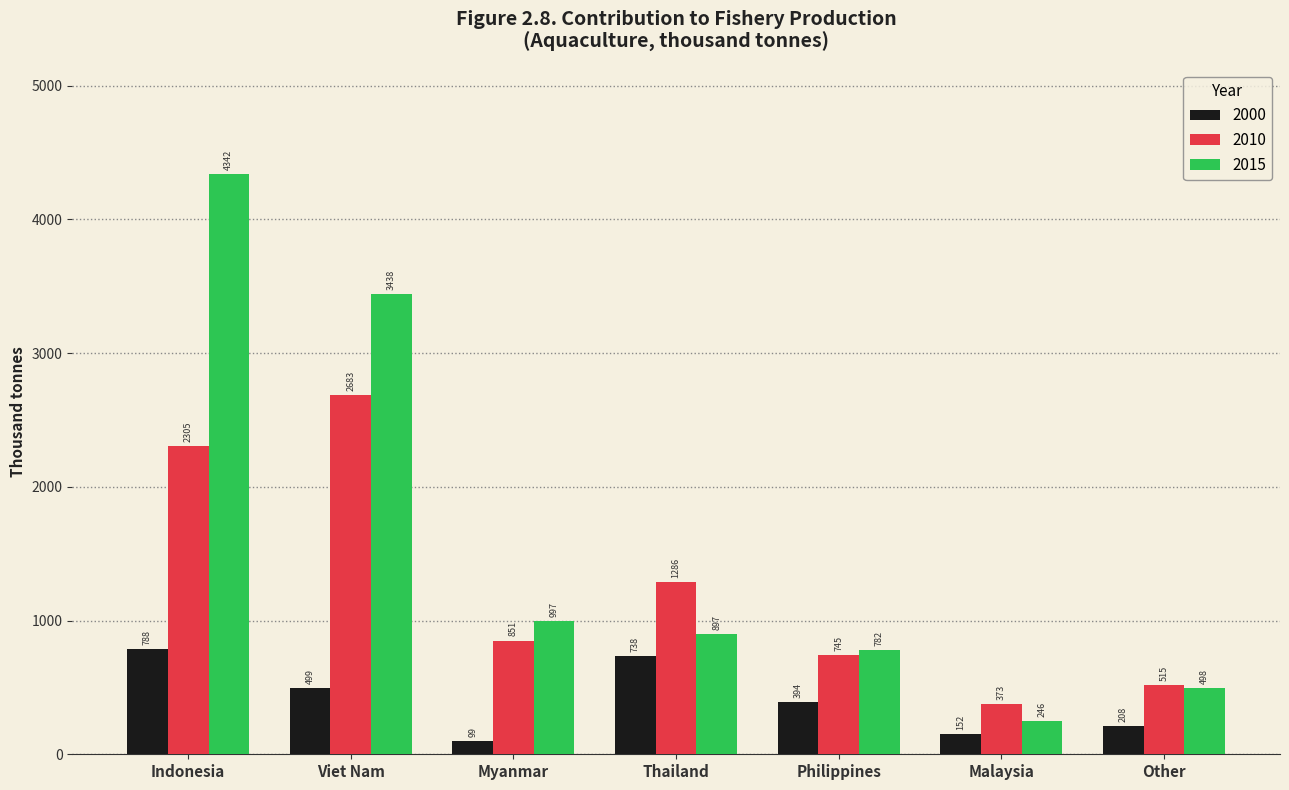

At which label does 2000 first exceed 393?

Indonesia